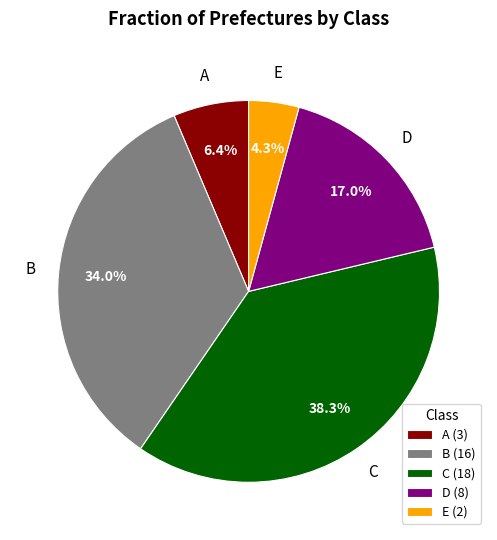

Is B the majority of the pie?

No